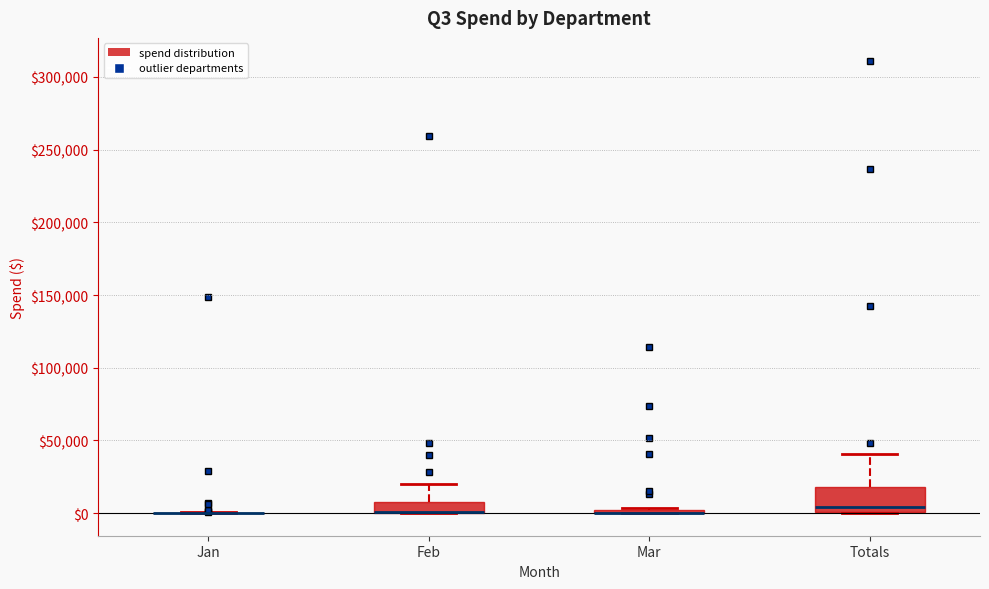

Reading left to right, read every box against the y-axis: the position of its median line, the range the box covers, and the ends of its whiskers. The values are not printed on the chart, so give them approximately, as read against the axis.

Jan: box collapsed to a line at 0, whiskers 0 to 0
Feb: median 0 (drawn on the box's lower edge), box 0 to 10000, whiskers 0 to 20000
Mar: box collapsed to a line at 0, whiskers 0 to 5000
Totals: median 5000, box 0 to 20000, whiskers 0 to 40000